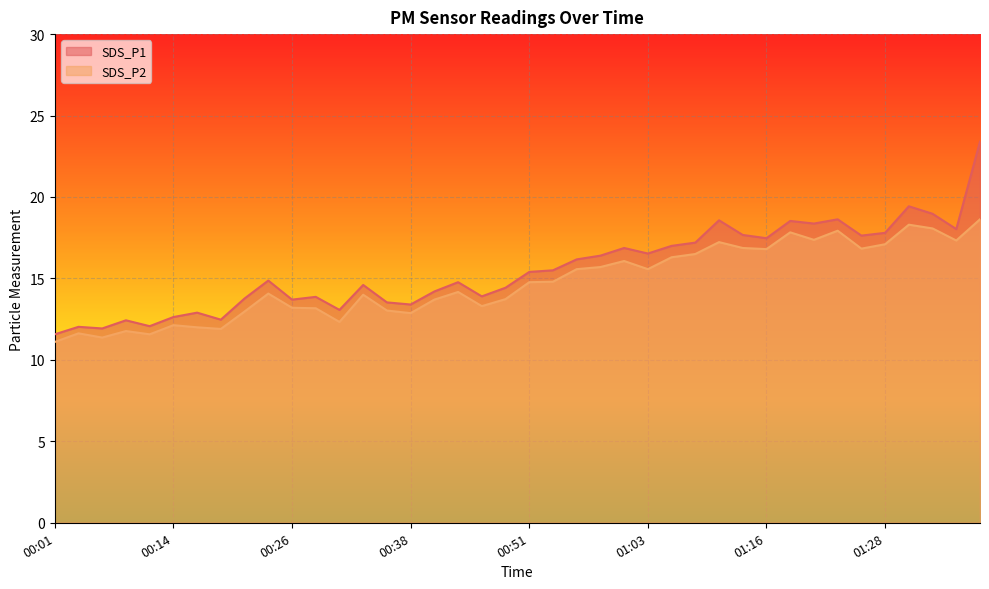

What is the label of the 19th point from the right?

00:53